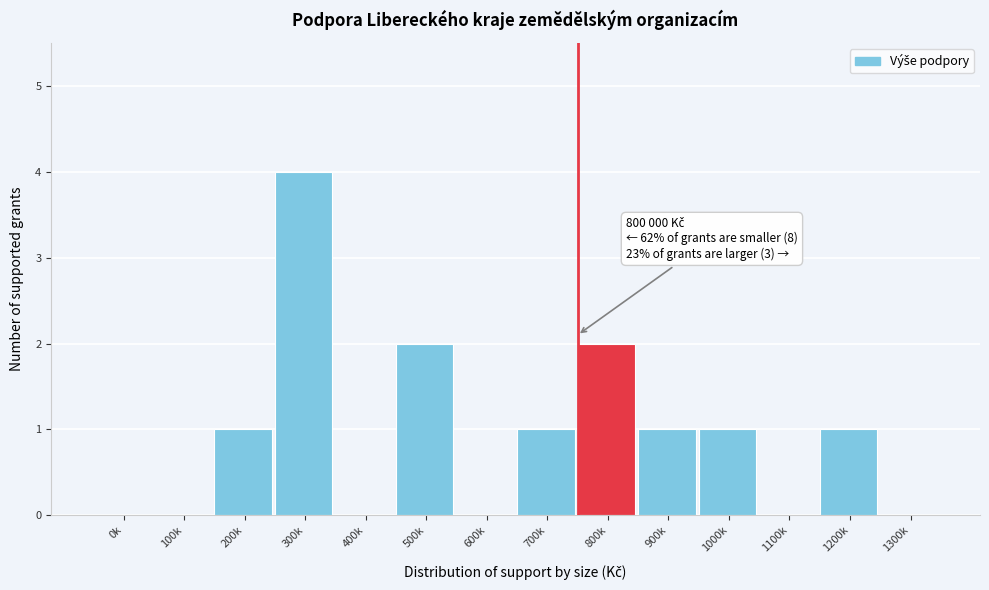

Reading left to right, transcribe all the data shown in this chart.

0k=0	100k=0	200k=1	300k=4	400k=0	500k=2	600k=0	700k=1	800k=2	900k=1	1000k=1	1100k=0	1200k=1	1300k=0